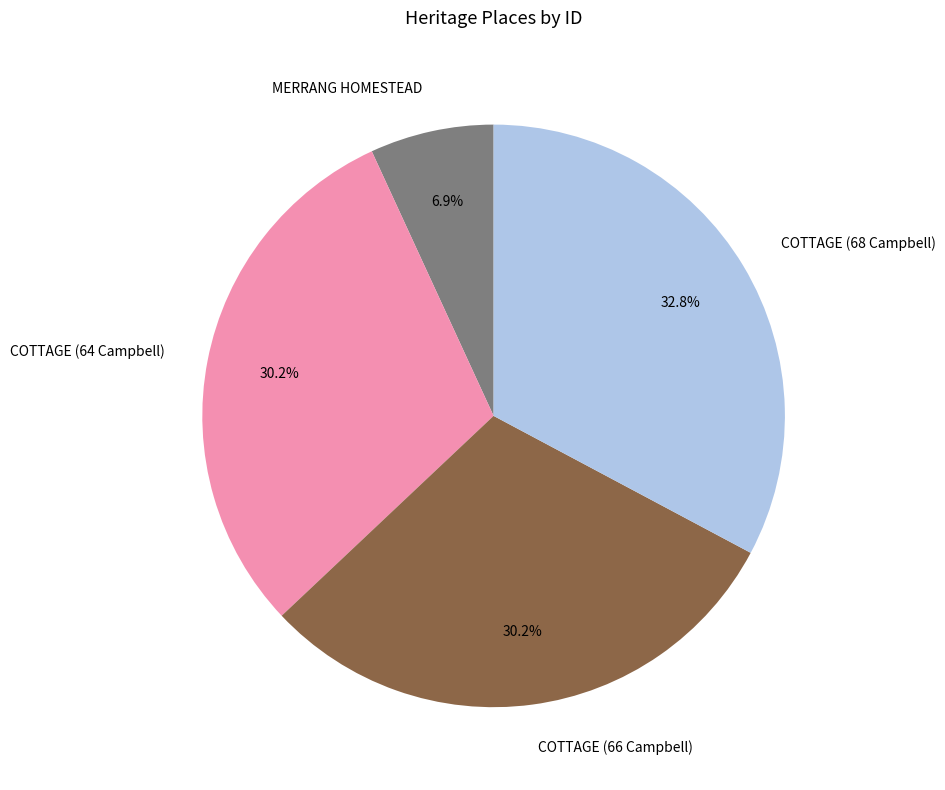

True or false: COTTAGE (68 Campbell) accounts for 23% of the total.

False